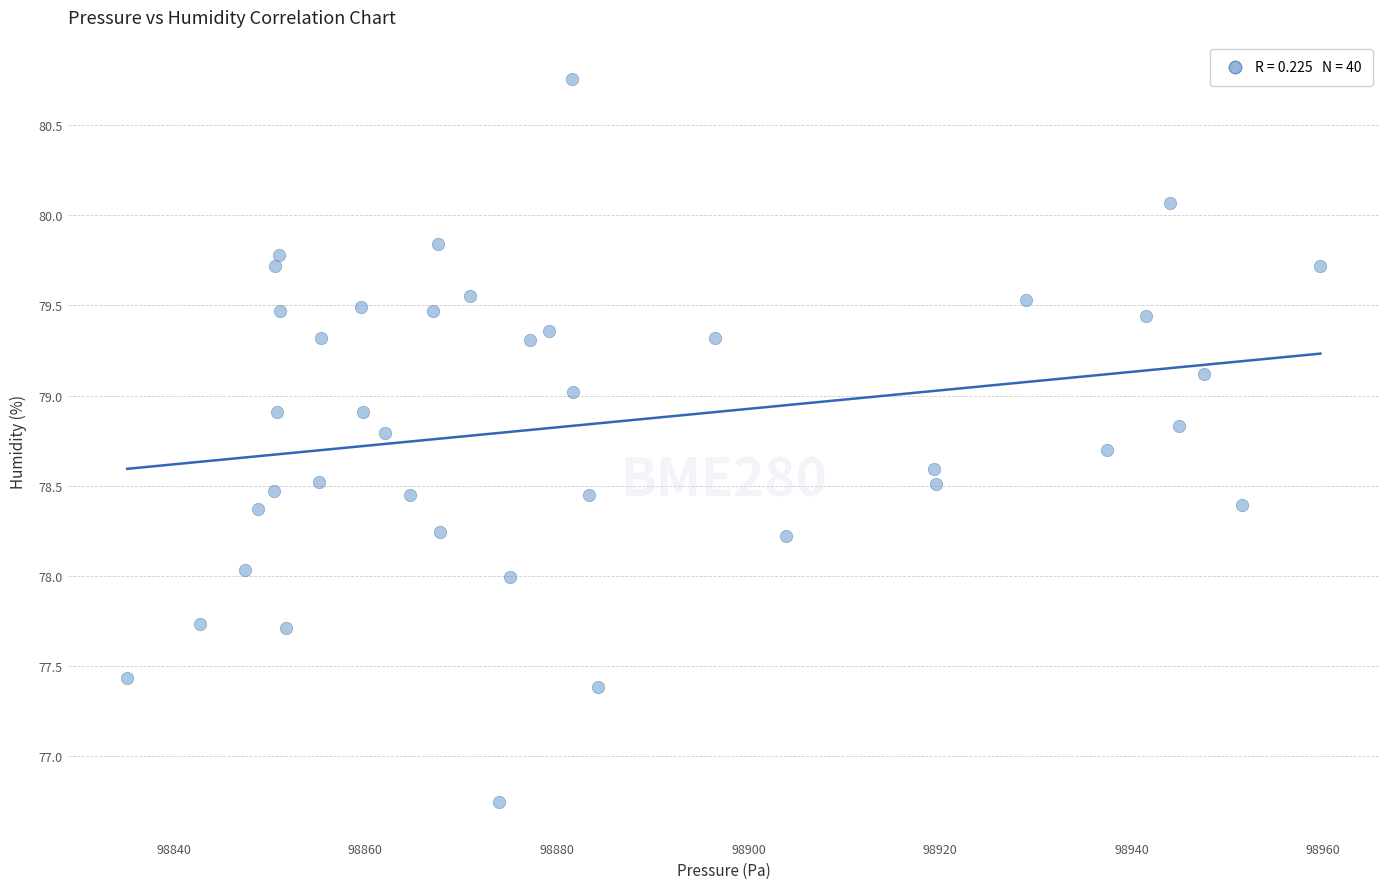

What is the range of Y values (max minus min)?

4.0